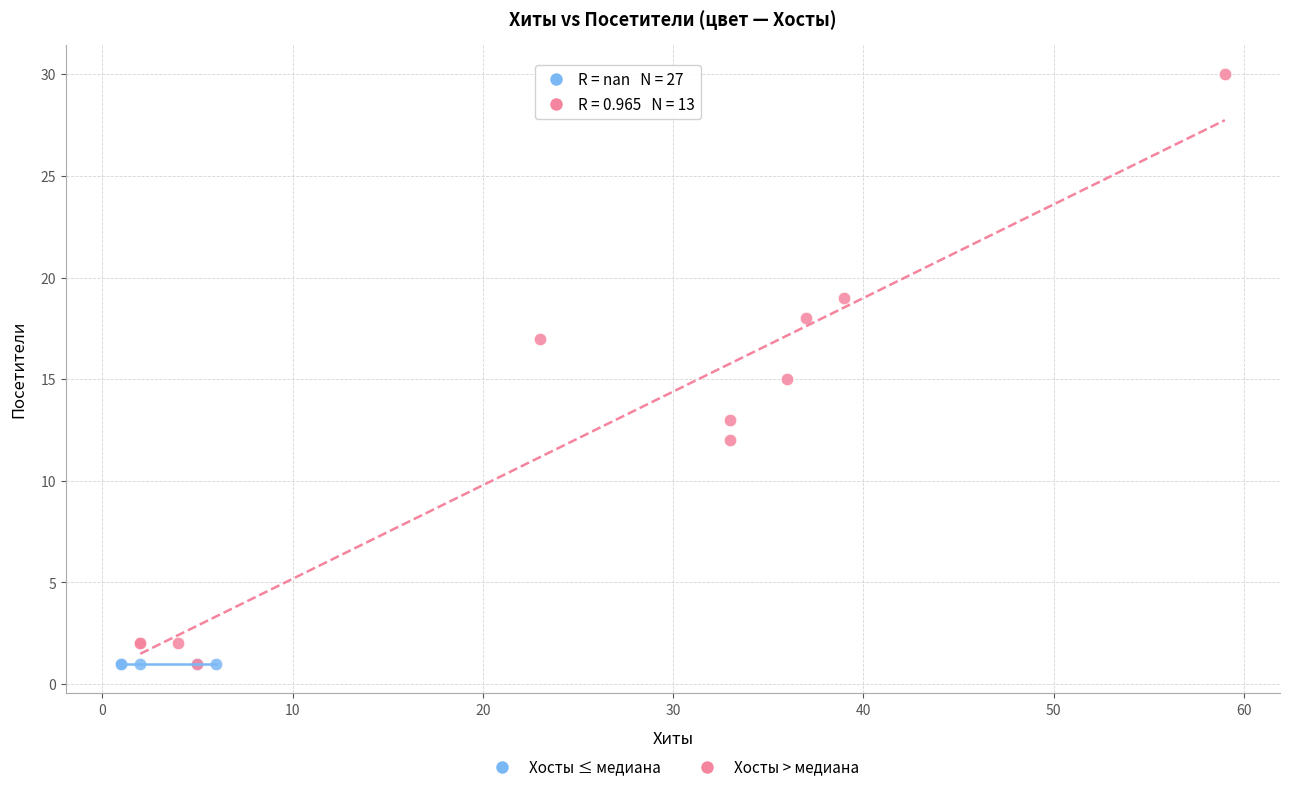

Which series contains the highest Y value?

Хосты > медиана